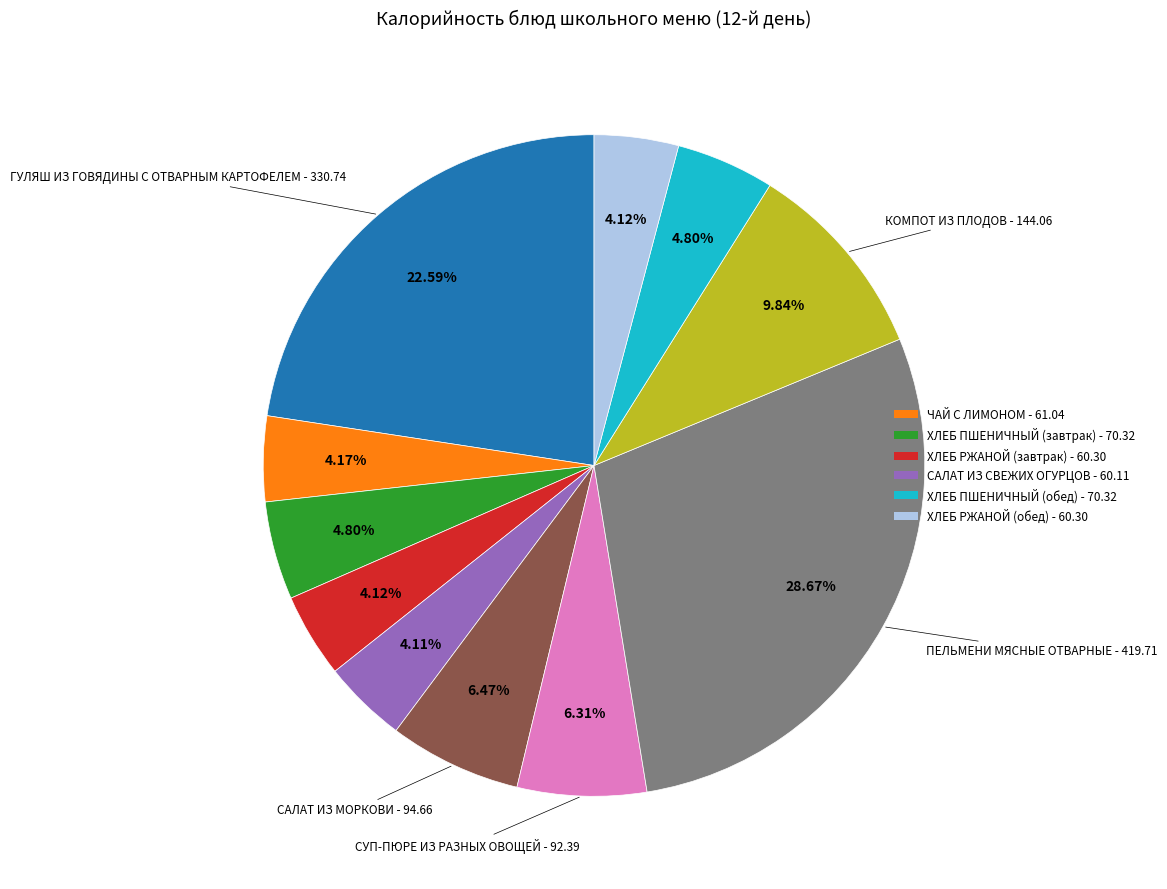

Does any single category account for the majority?

No